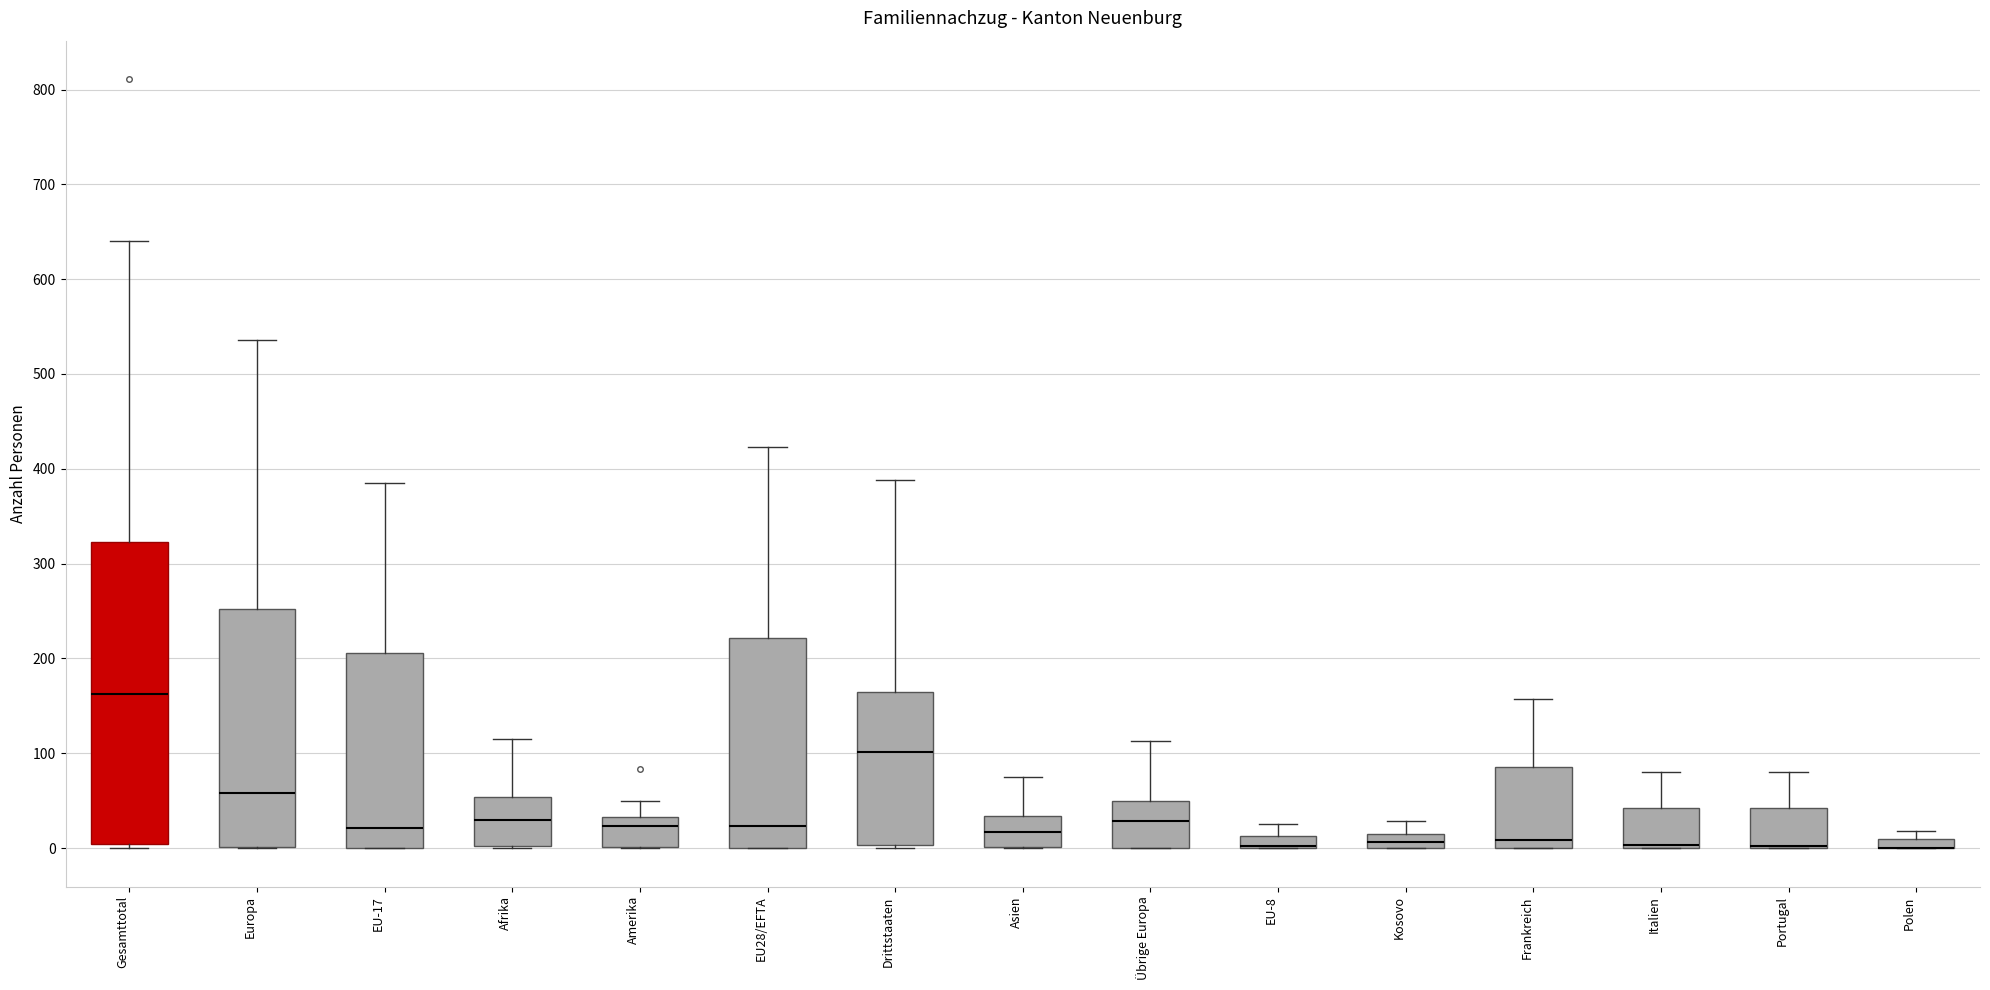

Where is the lower edge of the box for EU-8 on the y-axis? The values are not printed on the chart, so give them approximately, as read against the axis.

0